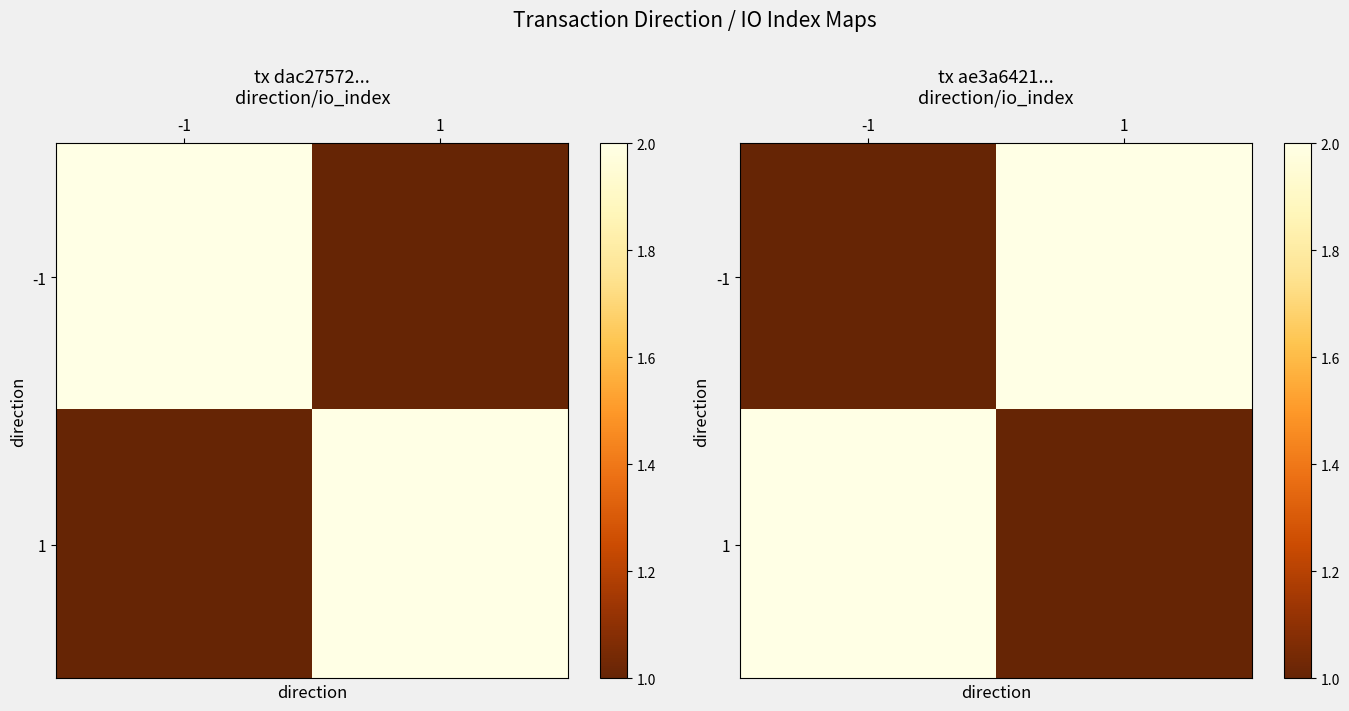

Is the value of 1 at 1 greater than the value of -1 at -1?

No